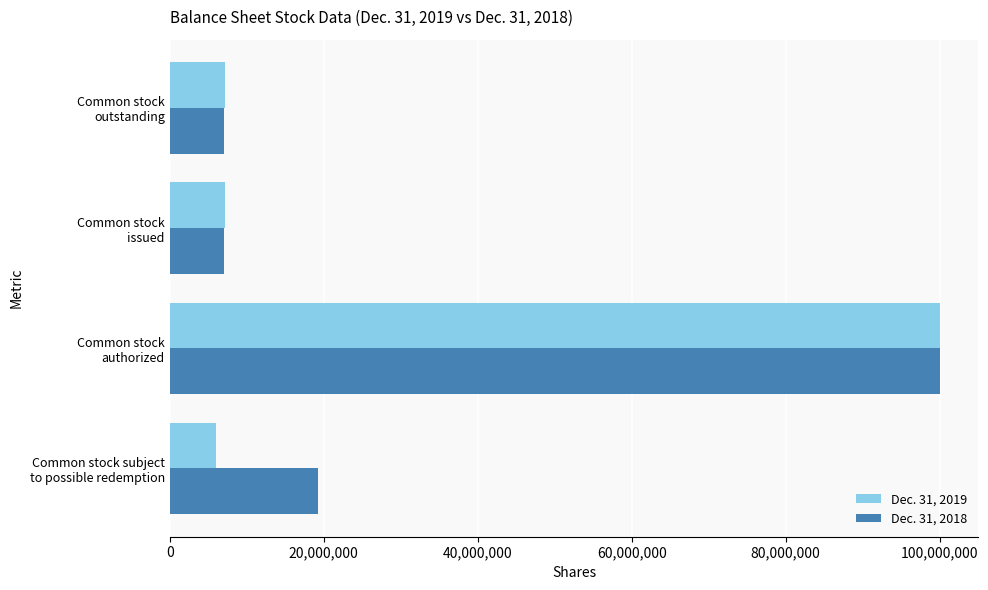

What is the difference between the second highest and second lowest values in the Dec. 31, 2018 series?

12164996